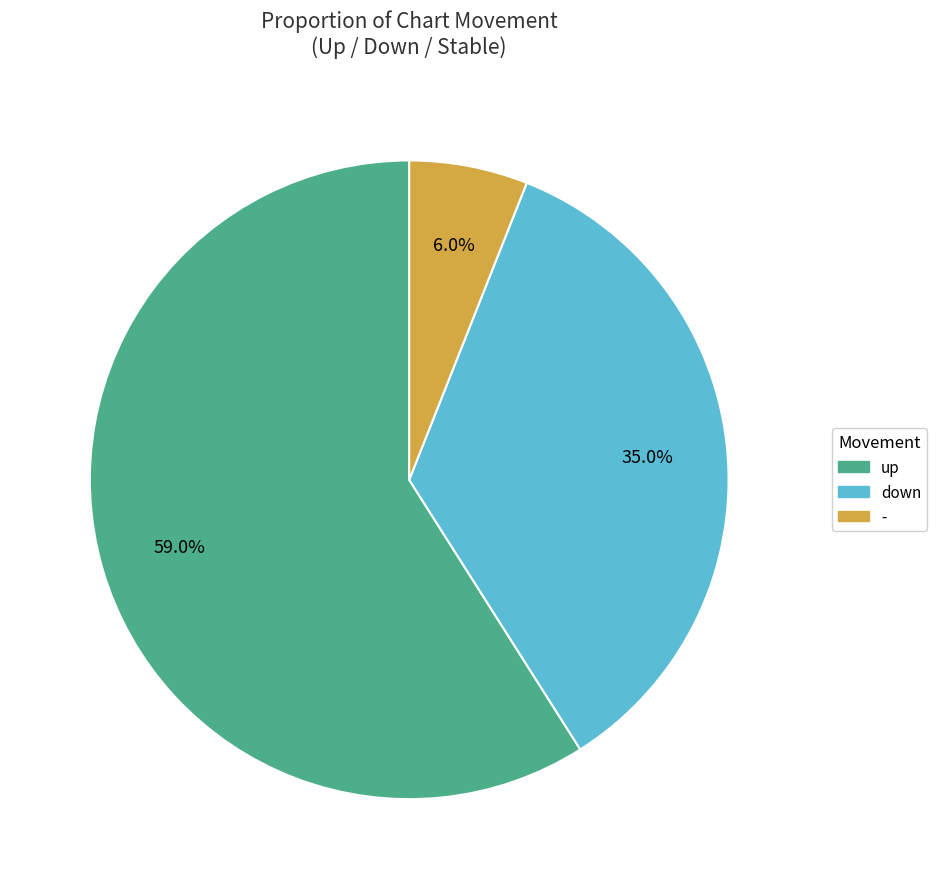

True or false: down accounts for 44% of the total.

False